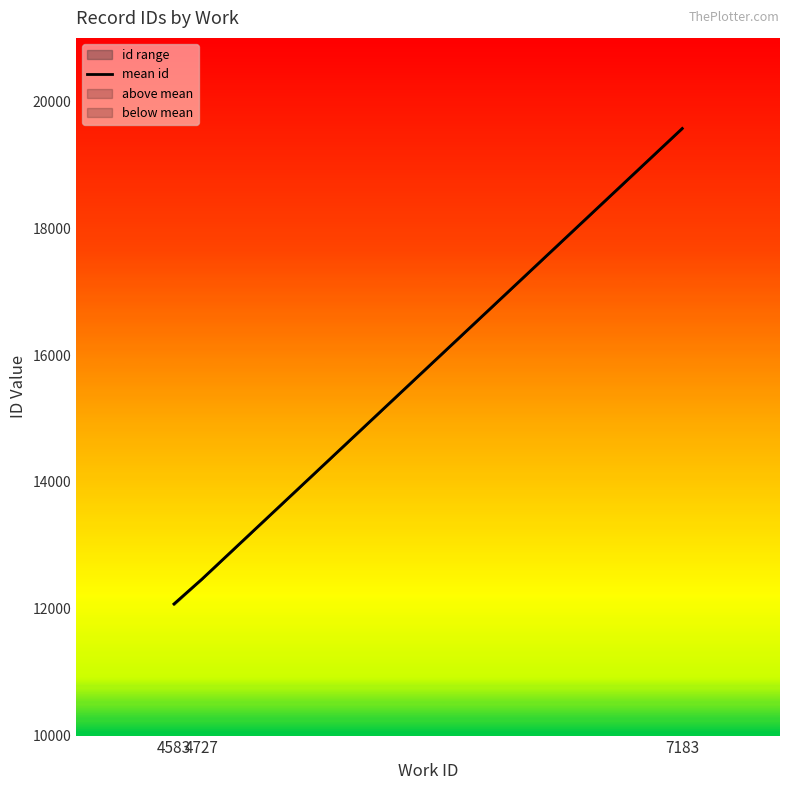

What is the change in value from 4583 to 7183?

+7497